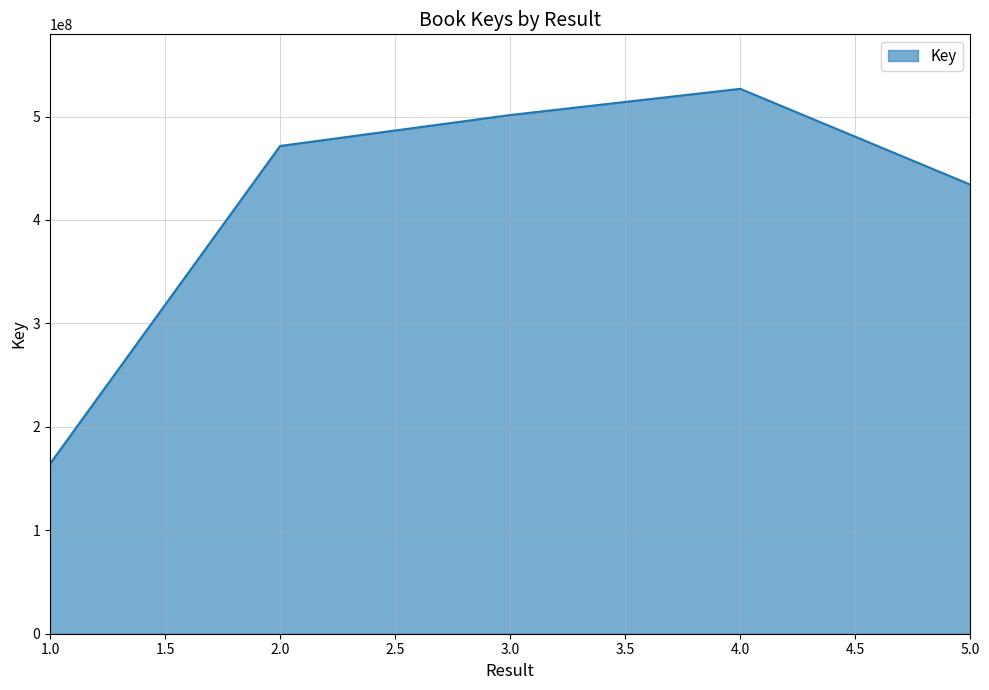

How many distinct data groups are displayed?

1